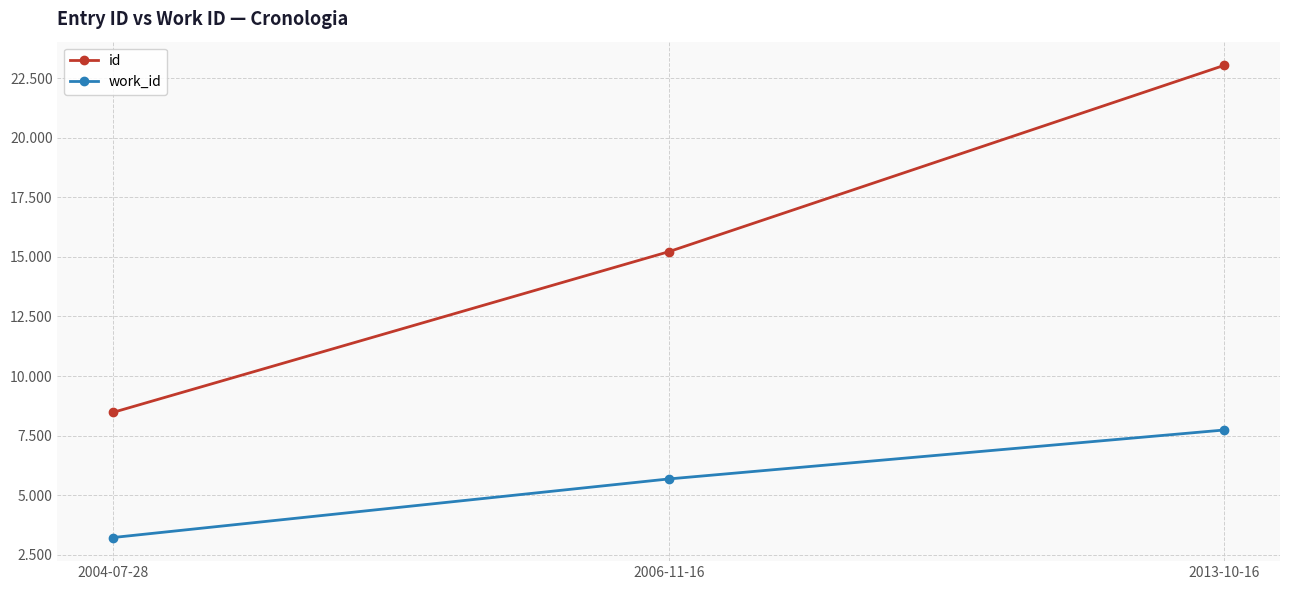

Count the work_id values in the range 3228 to 7739.

3